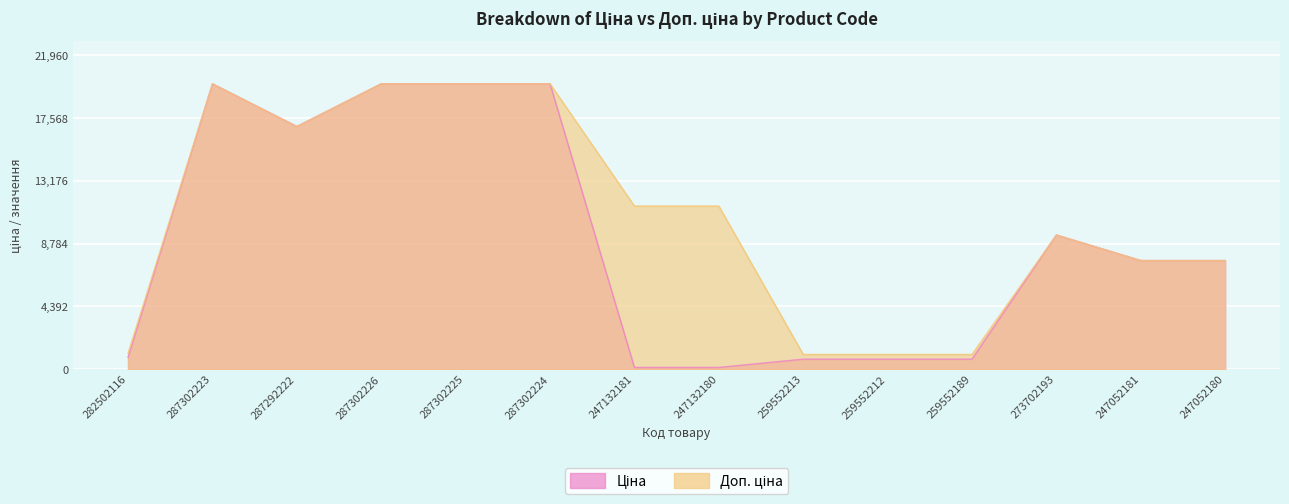

The Доп. ціна series shows 7596.5 at 247052180. True or false?

True